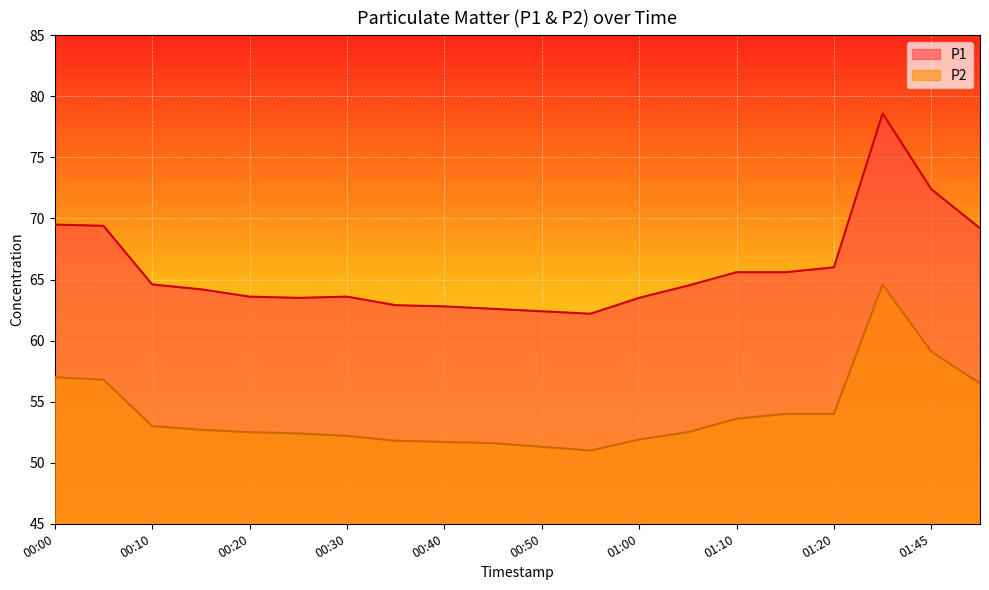

How many lines are shown in the chart?

2